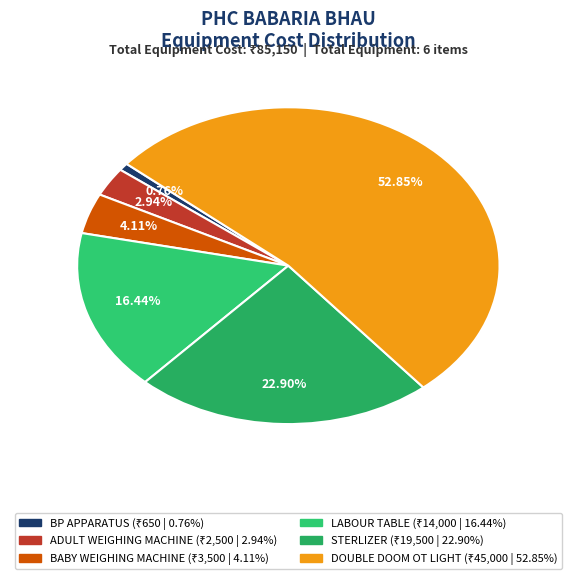

What is the majority slice?

DOUBLE DOOM OT LIGHT